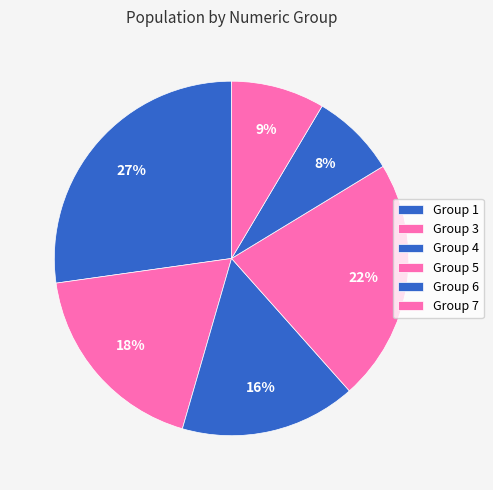

How many segments does this pie chart have?

6